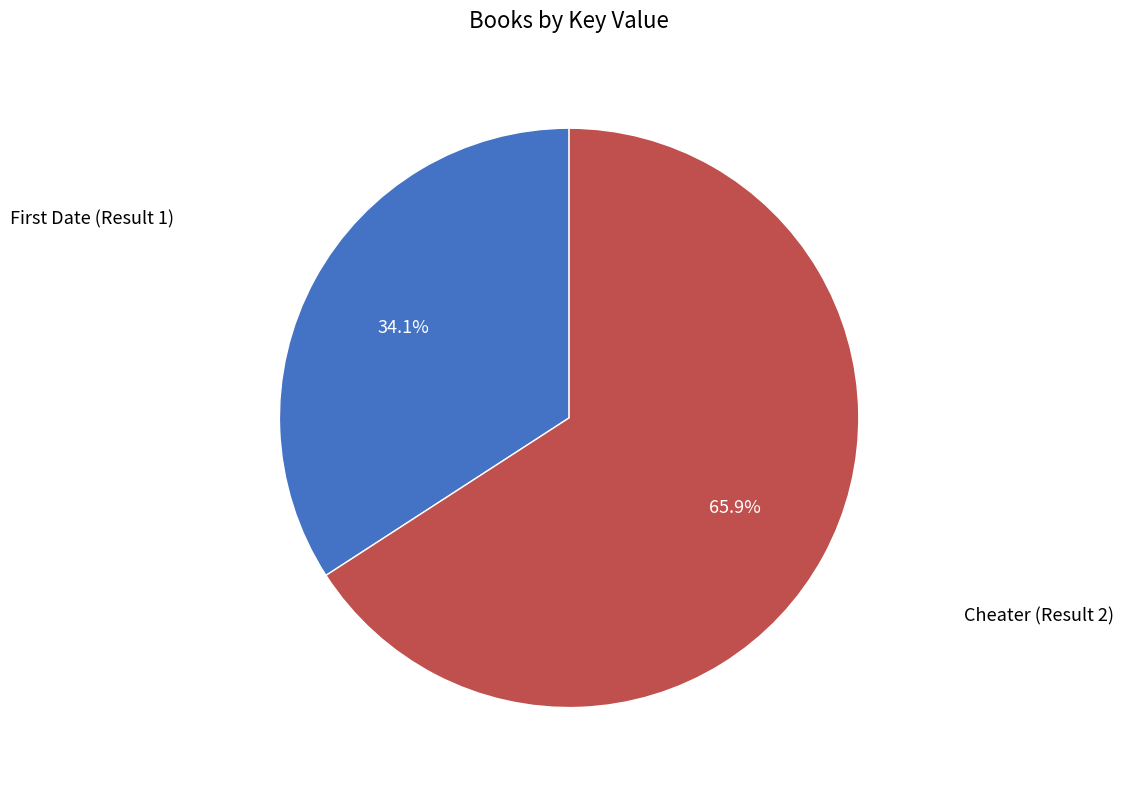

How many segments does this pie chart have?

2